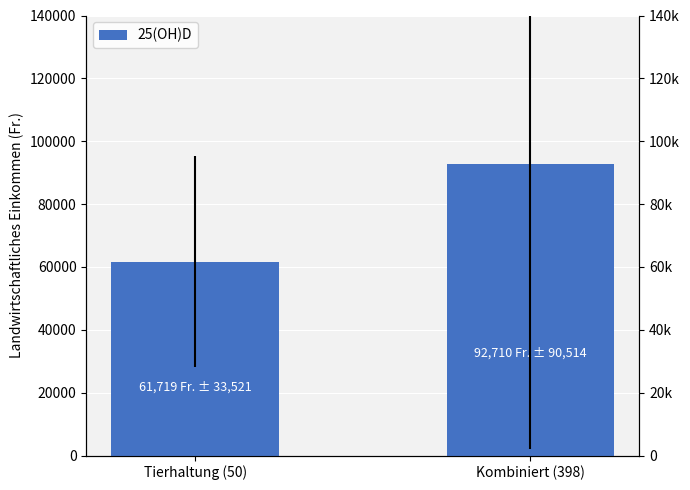

What is the difference between the values at Tierhaltung (50) and Kombiniert (398)?

30991